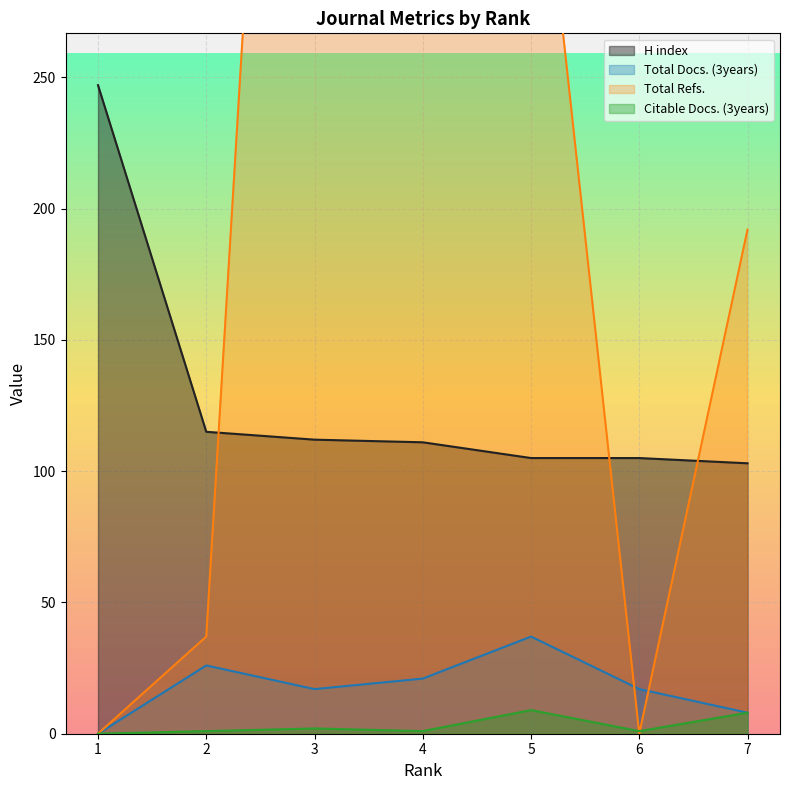

What is the value of the Total Refs. point at the 3rd from the left?

379